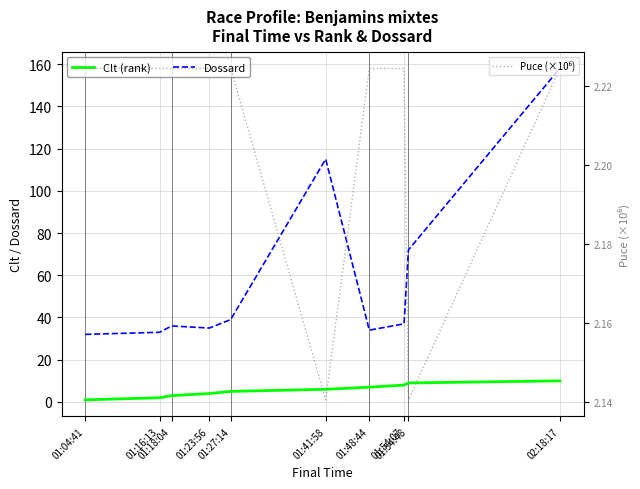

Which series has the widest spread of values?

Dossard